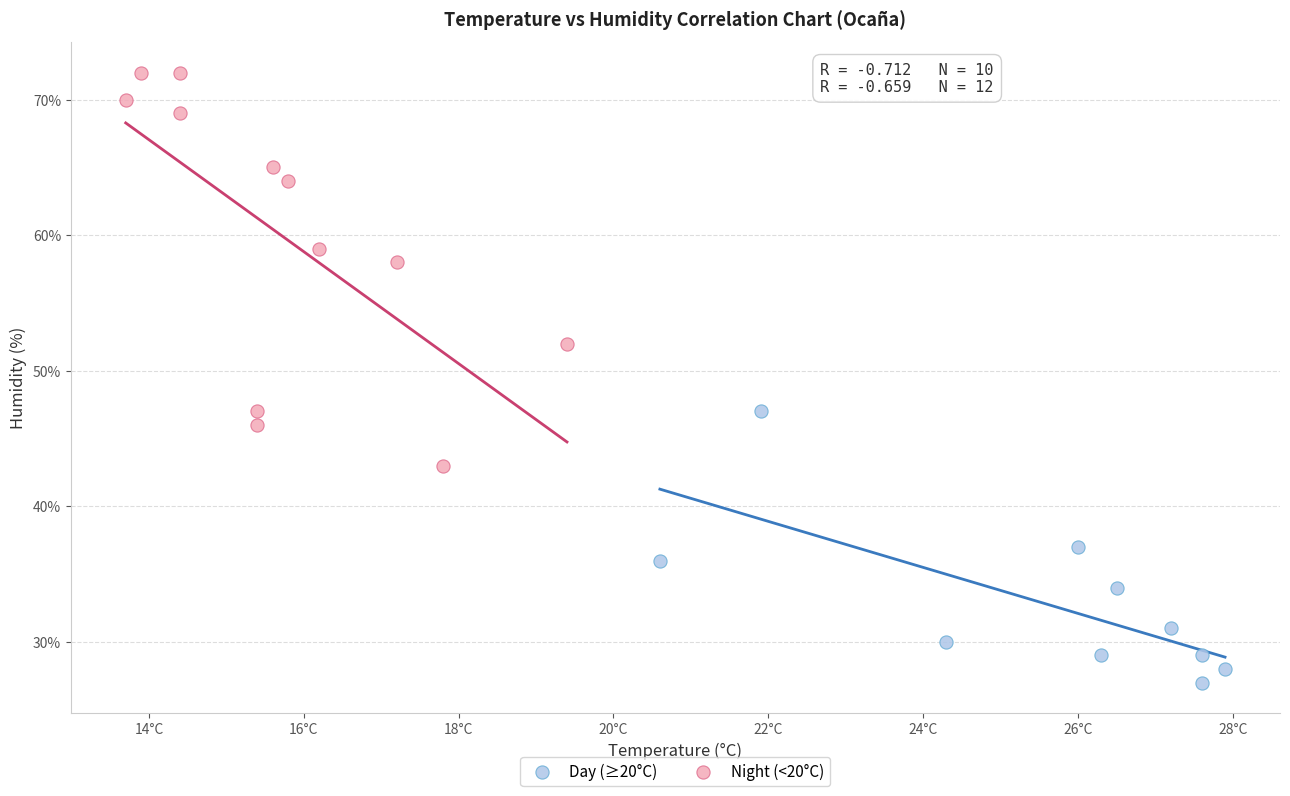

Which series has the largest Y range (max minus min)?

Night (<20°C)